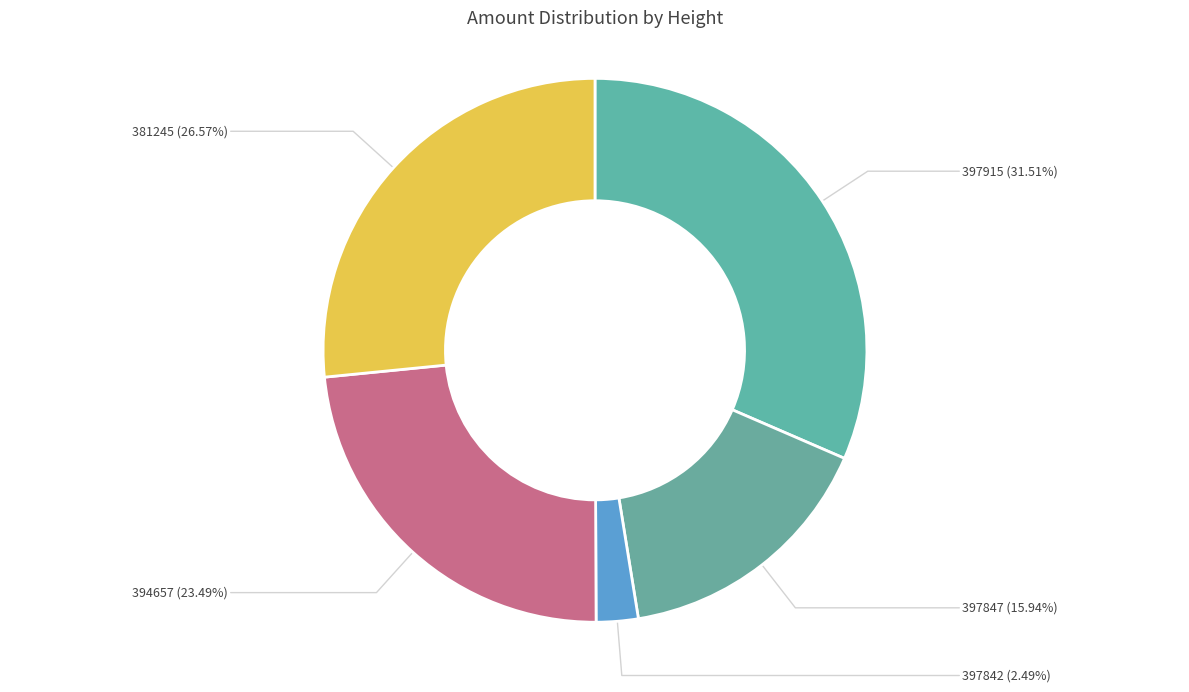

Count the number of slices in the pie.

5